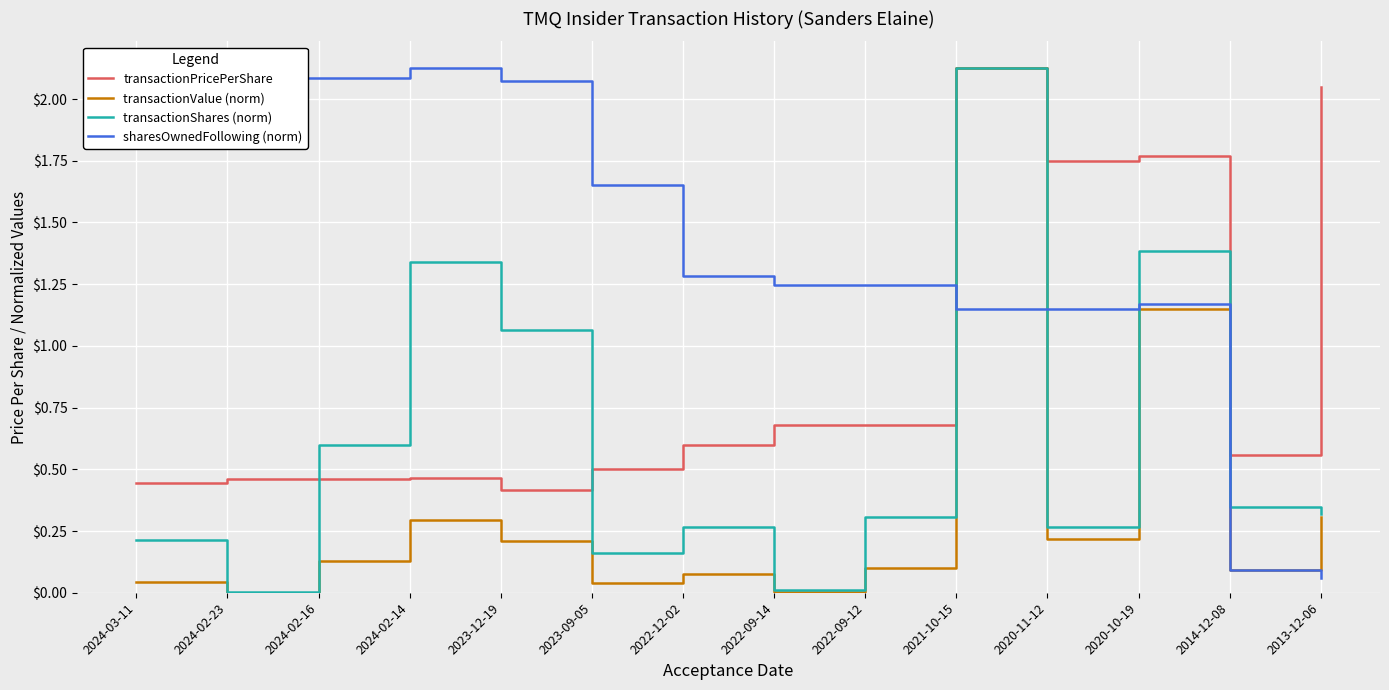

At 2023-12-19, list the series in order from smallest to largest.

transactionValue (norm), transactionPricePerShare, transactionShares (norm), sharesOwnedFollowing (norm)